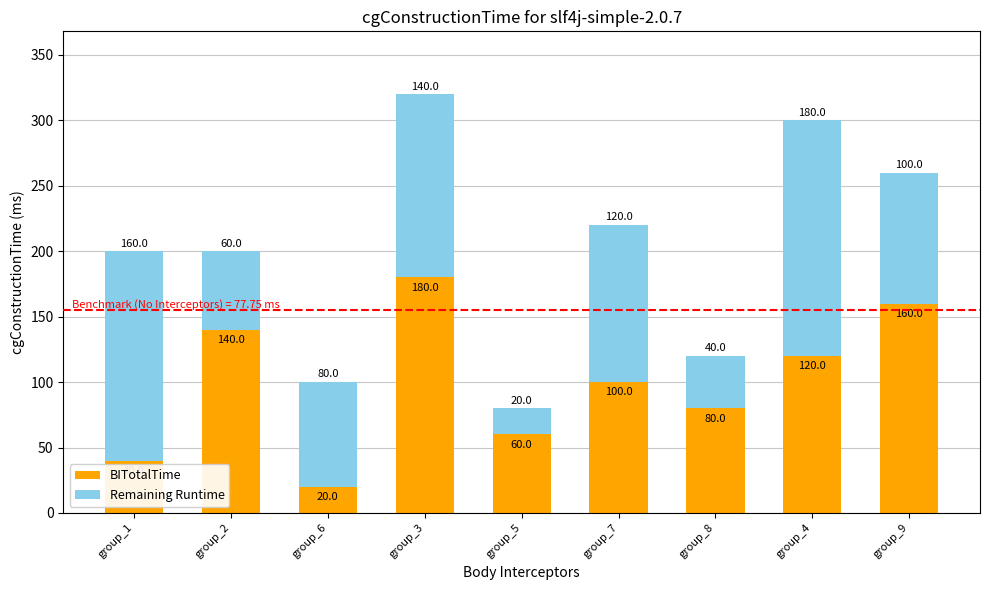

List the labels in order of BITotalTime value, smallest first.

group_6, group_1, group_5, group_8, group_7, group_4, group_2, group_9, group_3